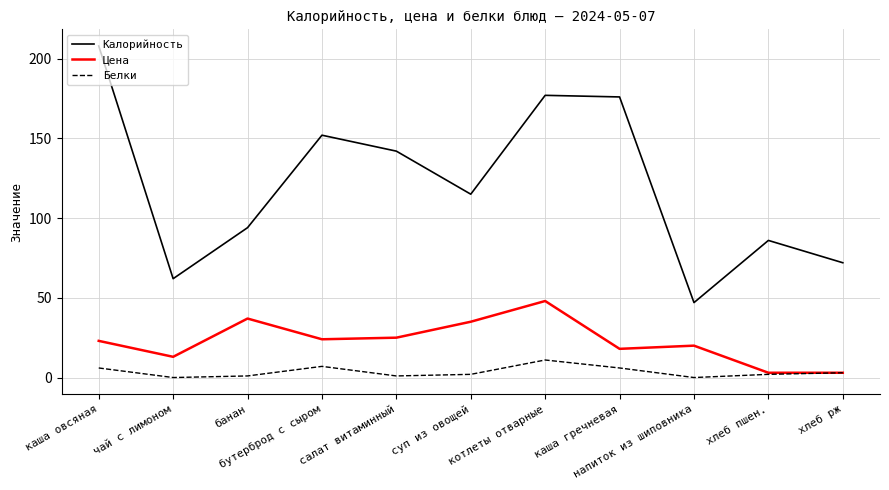

Which series has the widest spread of values?

Калорийность